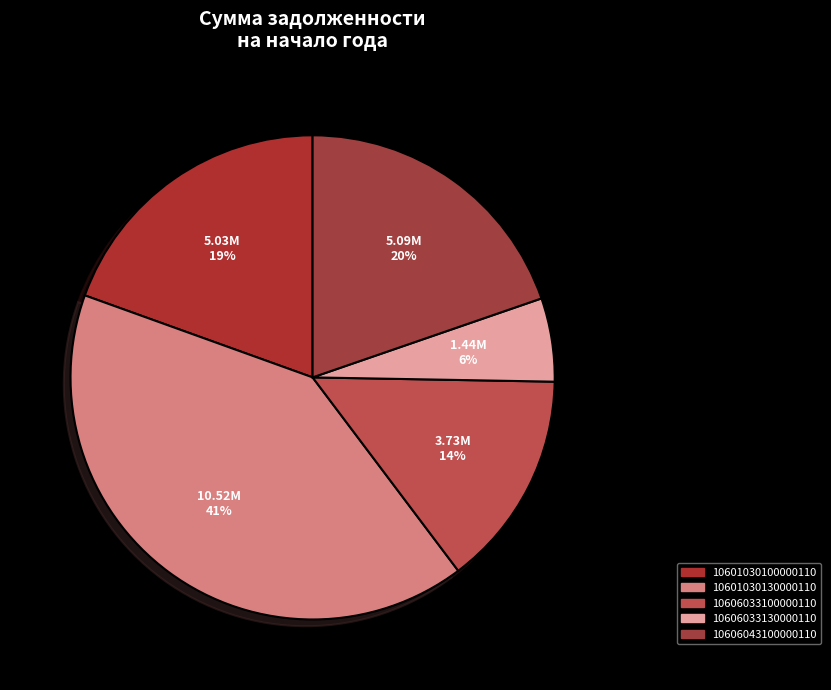

Count the number of slices in the pie.

5